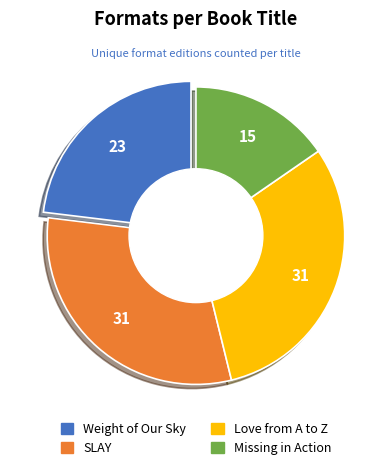

Is there a majority slice in this chart?

No